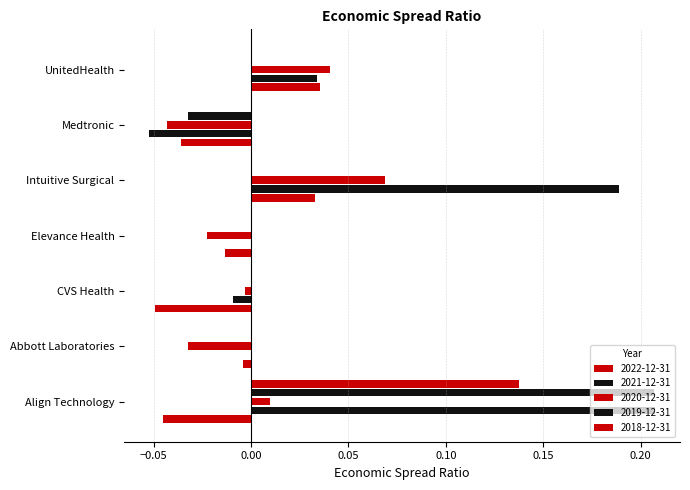

What is the total value across all series at Medtronic?

-0.2